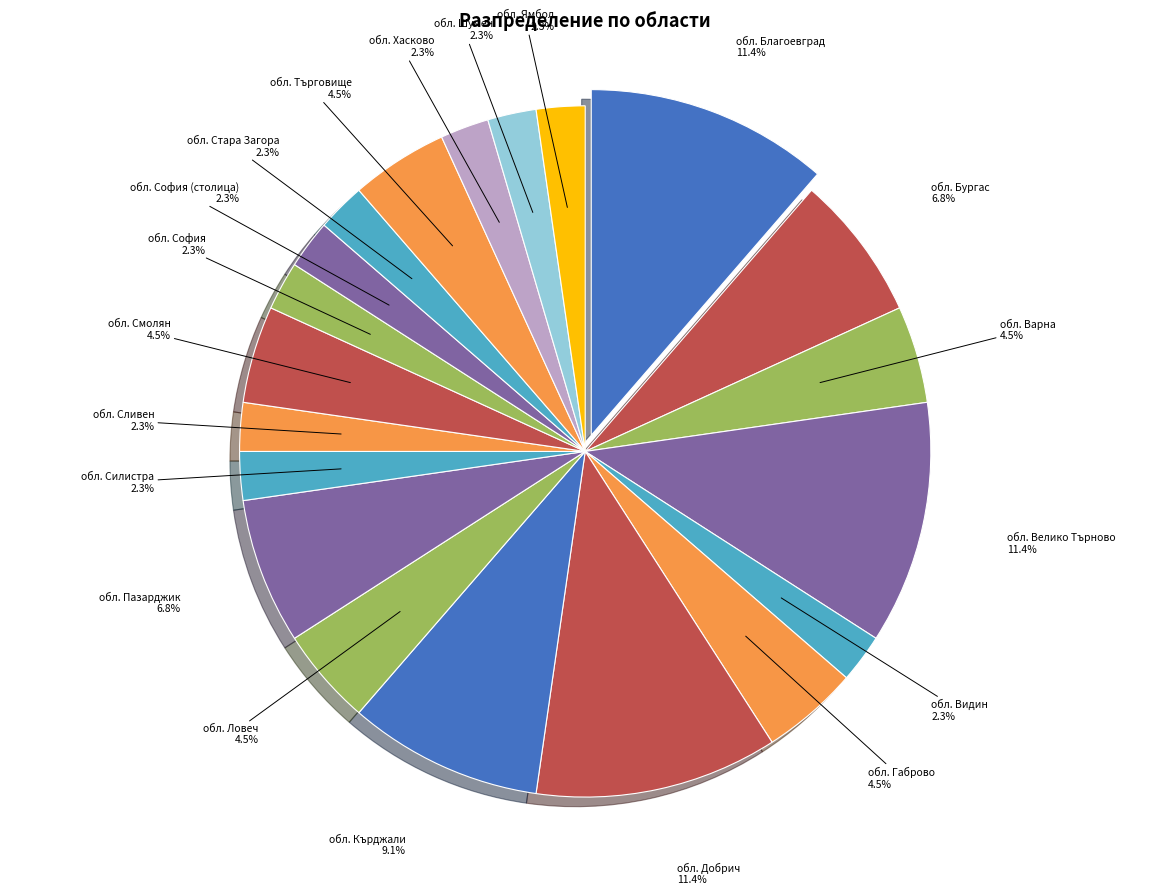

To the nearest percent, what is the average slice percentage?

5%